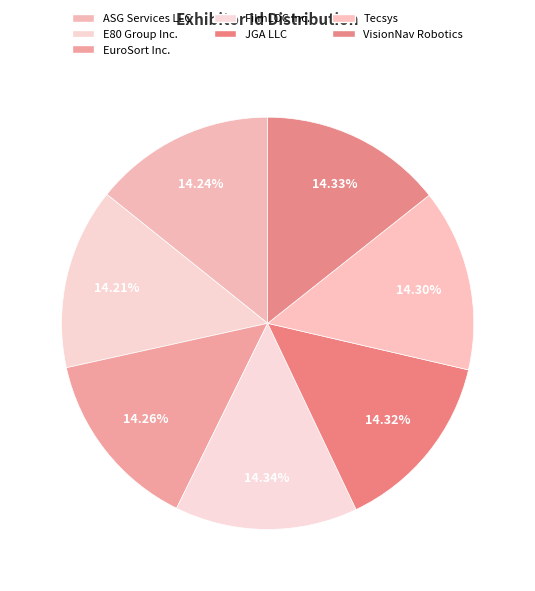

How many slices are in this pie chart?

7